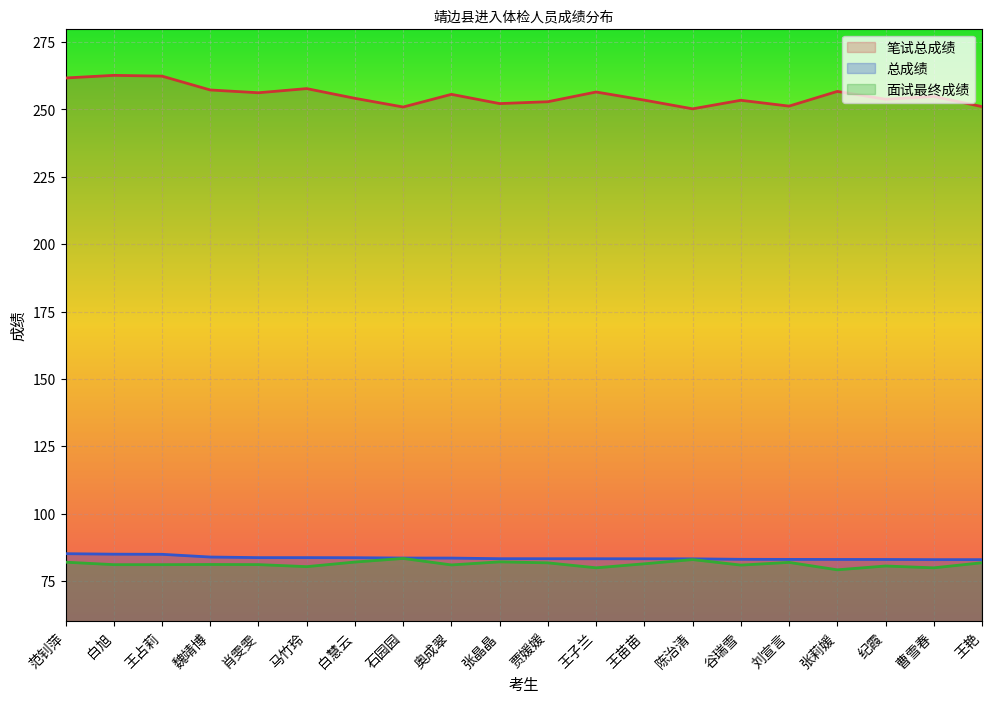

What is the label of the 9th point from the right?

王子兰